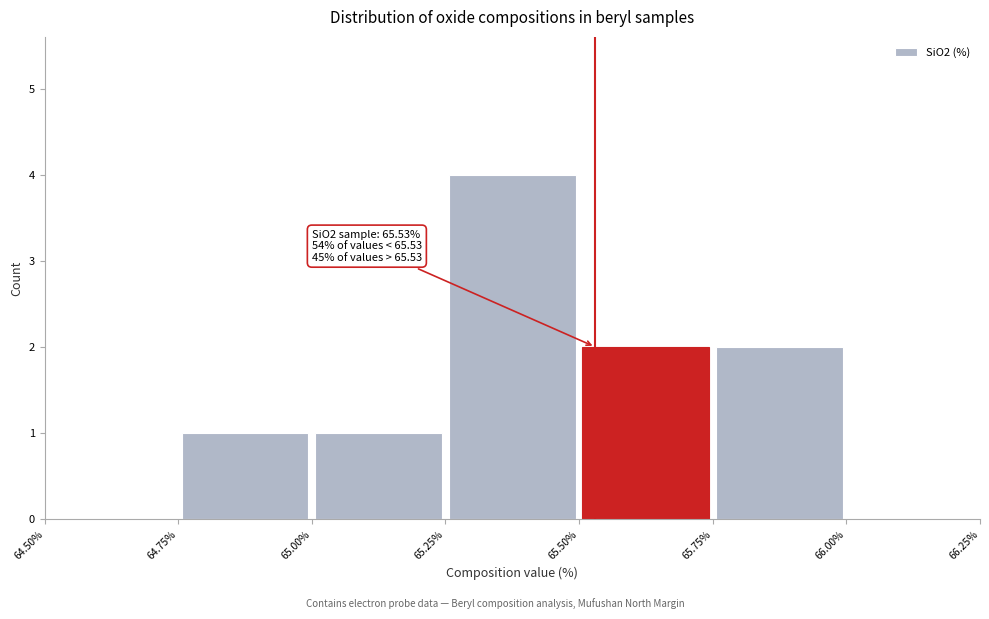

Which range on the x-axis has the tallest bar?

65.25% to 65.50%